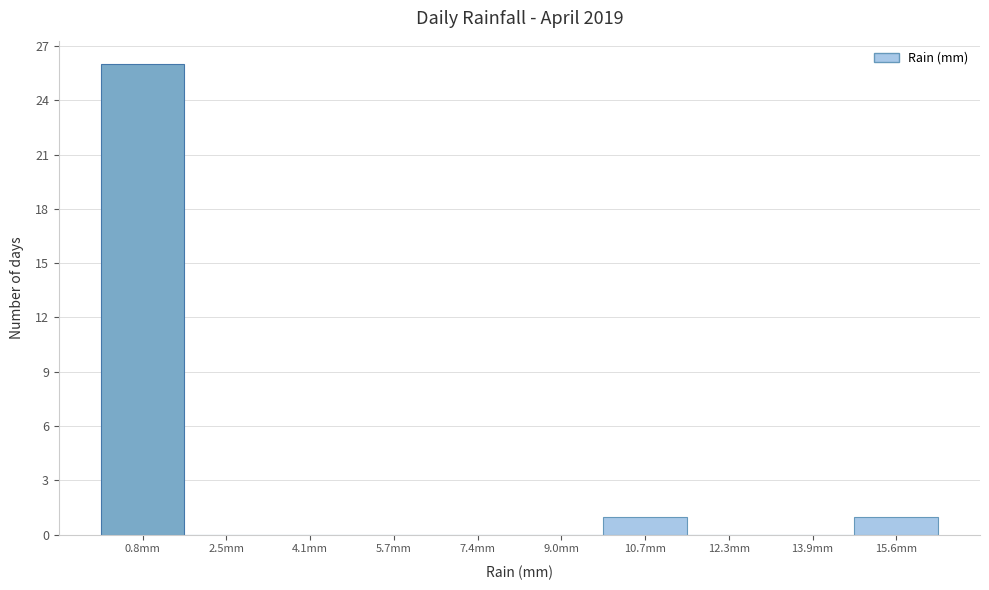

Reading left to right, list every bar in this chart as the range it spans on the x-axis followed by its height. Neither the bar edges nor the heights are printed on the chart, so give them approximately, as read against the axes.

0.00 to 1.64: 26
1.64 to 3.28: 0
3.28 to 4.92: 0
4.92 to 6.56: 0
6.56 to 8.20: 0
8.20 to 9.84: 0
9.84 to 11.48: 1
11.48 to 13.12: 0
13.12 to 14.76: 0
14.76 to 16.40: 1